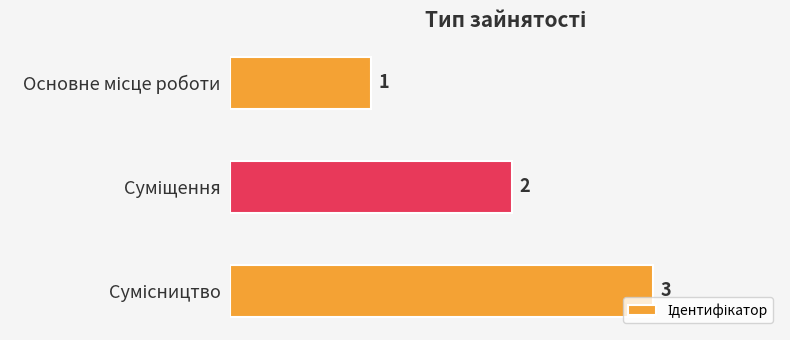

What is the value of the 2nd bar from the top?

2